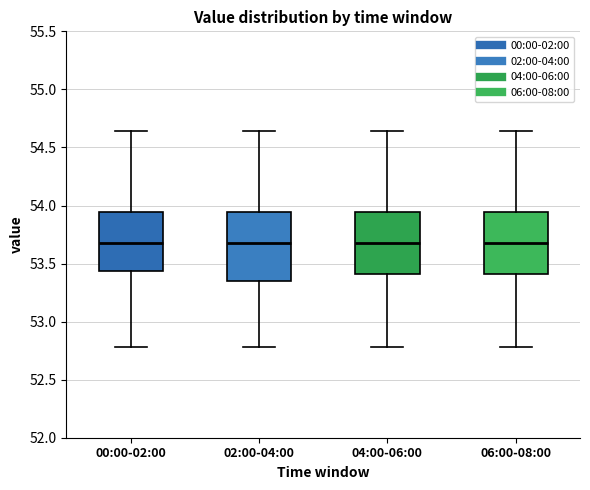

Where does the lower whisker of the box for 00:00-02:00 end on the y-axis? The values are not printed on the chart, so give them approximately, as read against the axis.

52.80